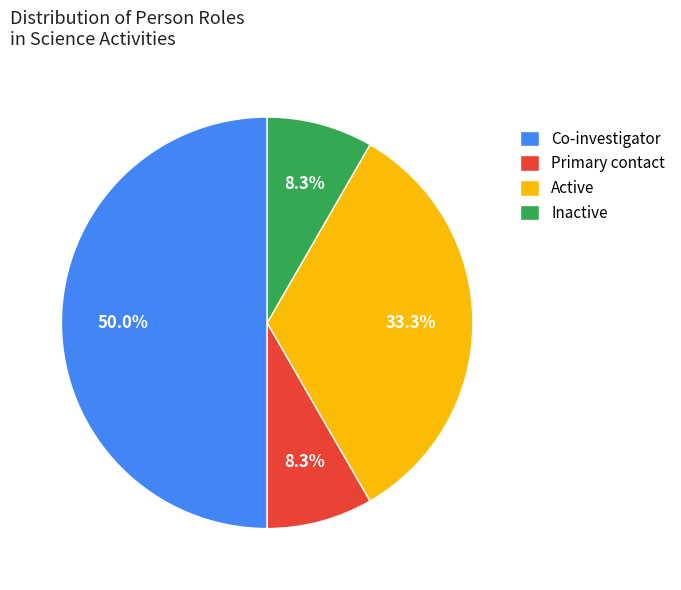

Between Inactive and Active, which is larger?

Active